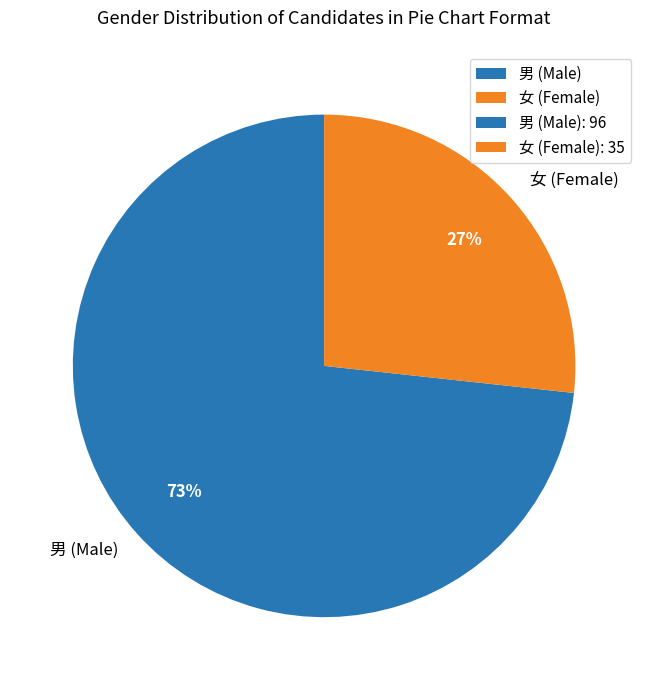

To the nearest percent, what percentage of the pie is 女 (Female)?

27%